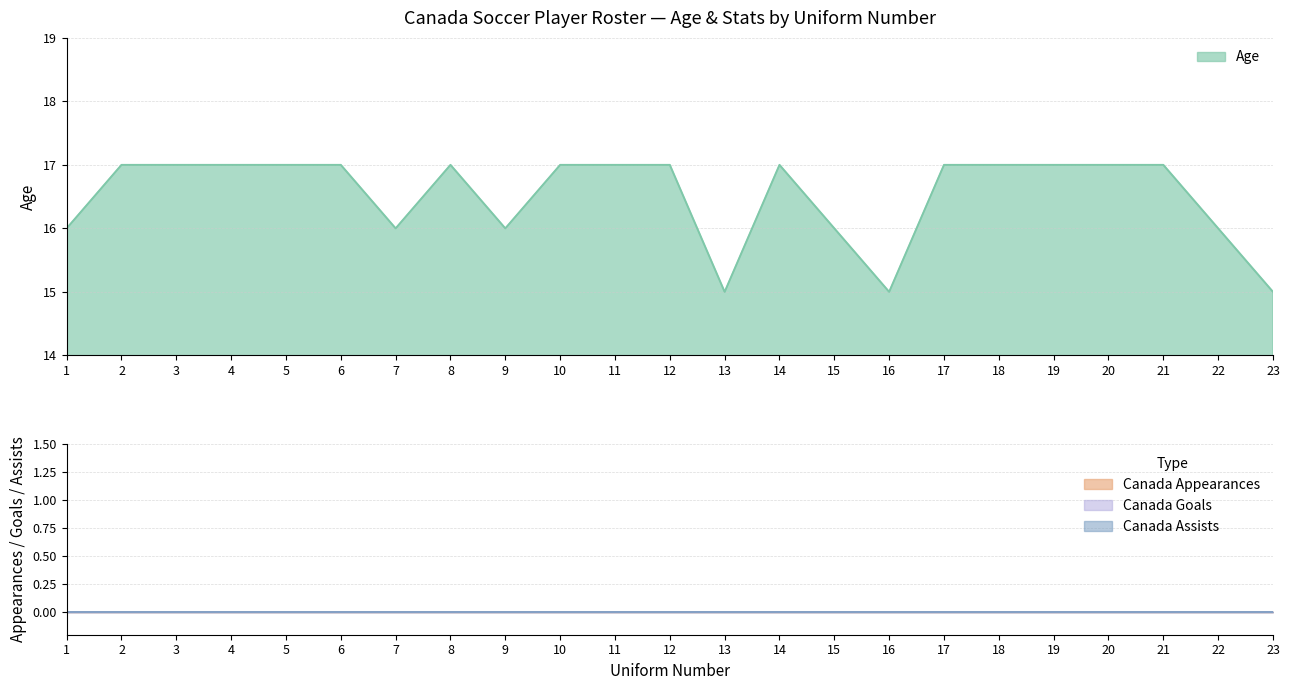

What is the difference between the maximum and minimum values in the Age series?

2